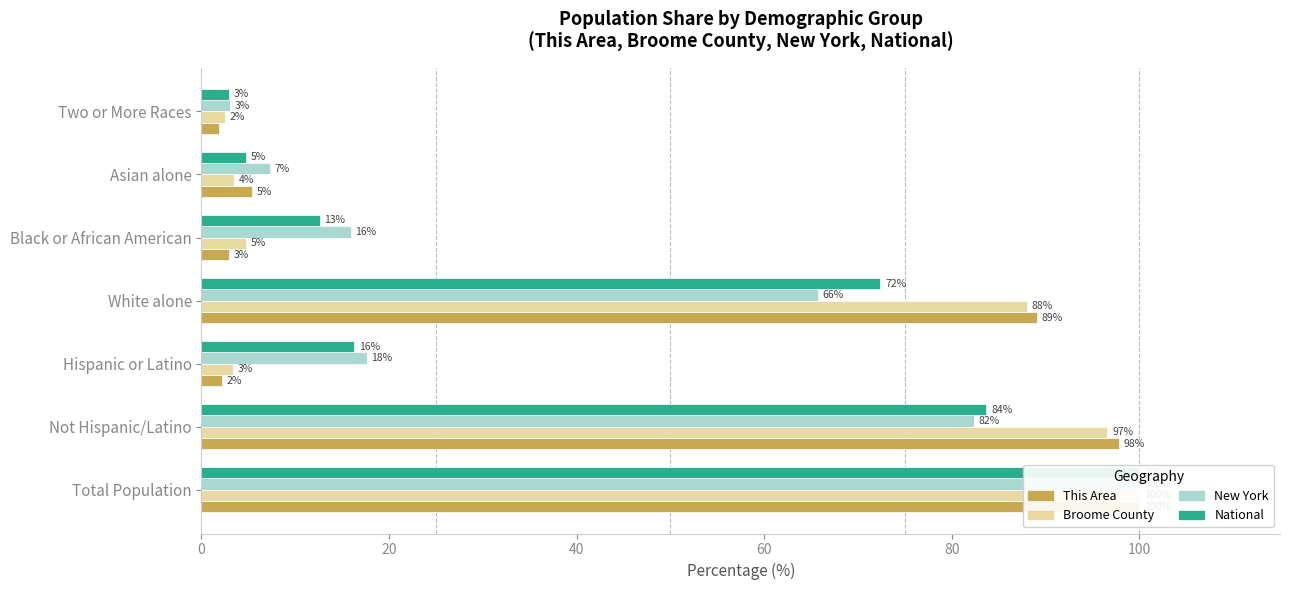

Between Hispanic or Latino and Asian alone, which series saw the biggest shift?

National